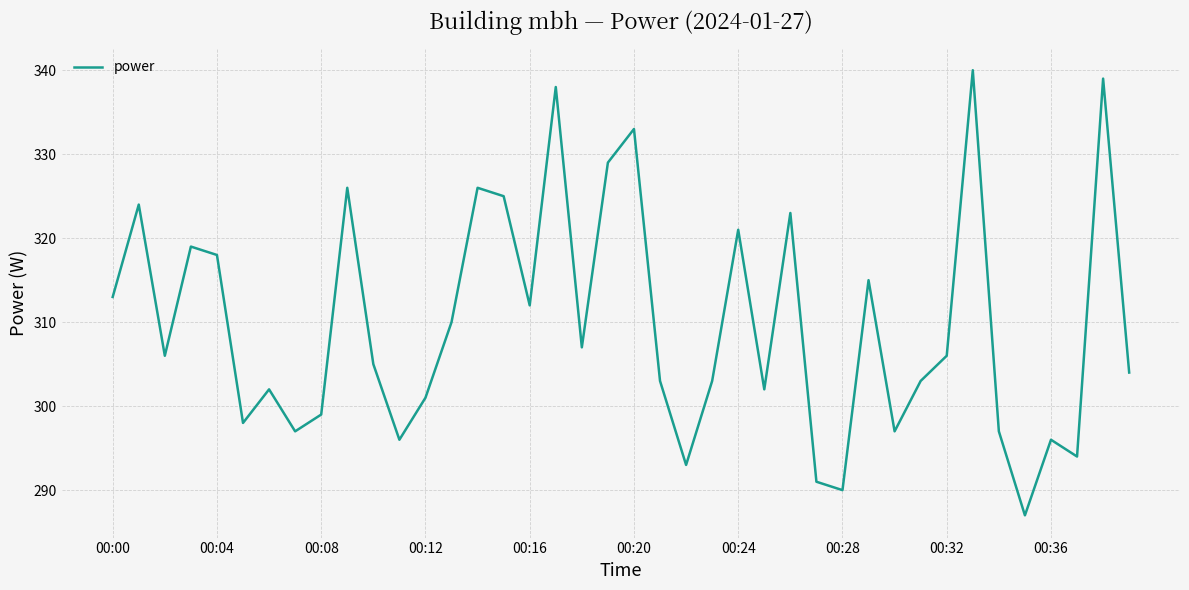

What is the maximum value shown in the chart?

340